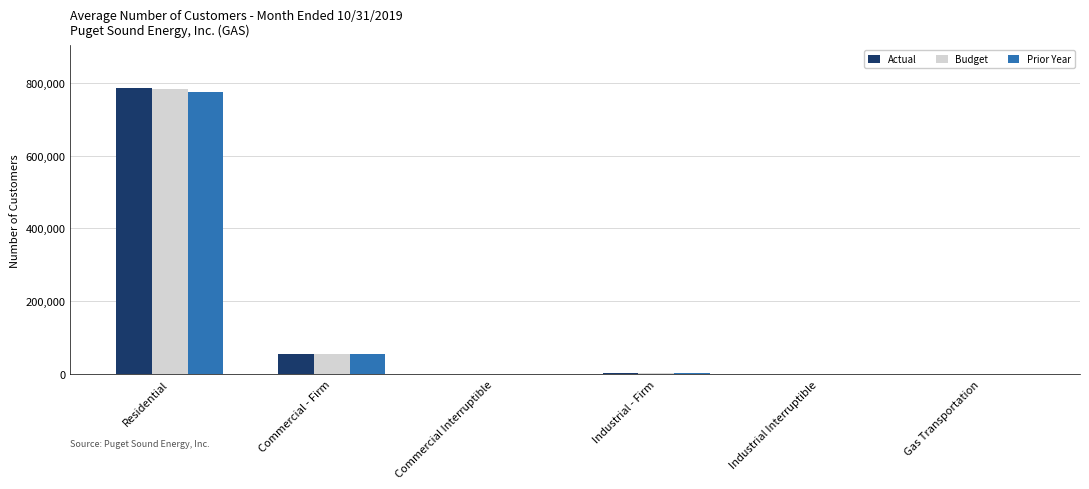

The Budget series shows 55983 at Commercial - Firm. True or false?

True